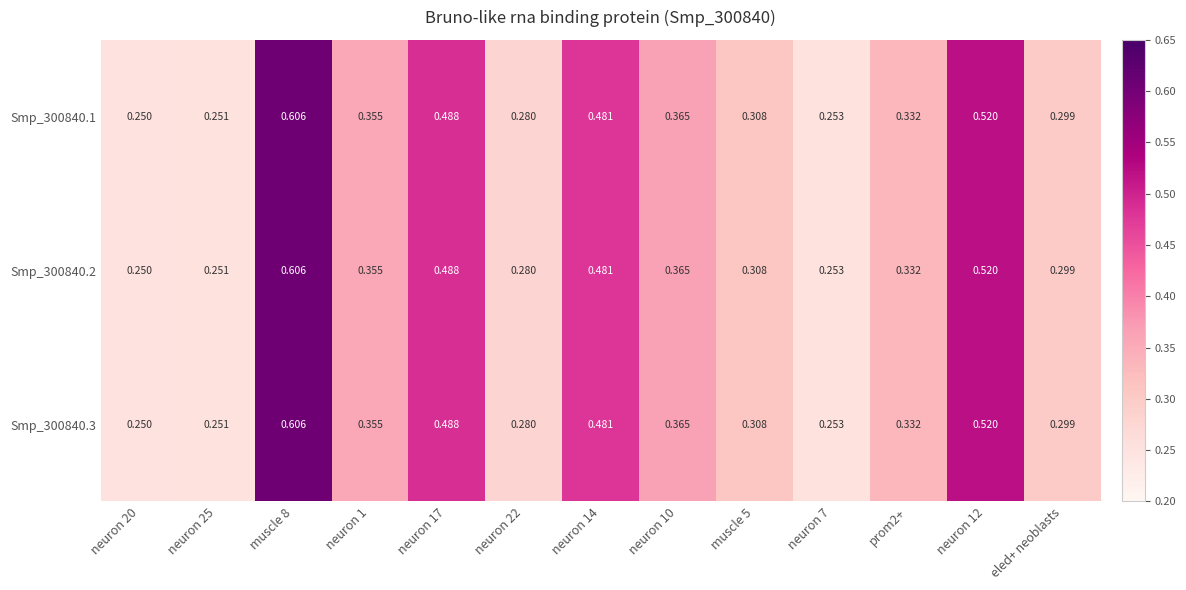

Count the number of data series in this chart.

3